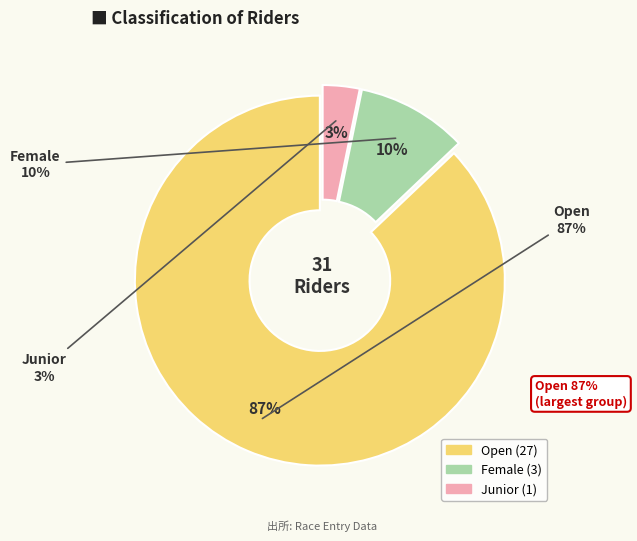

Combined, what portion of the pie is Female and Junior?

12.9%